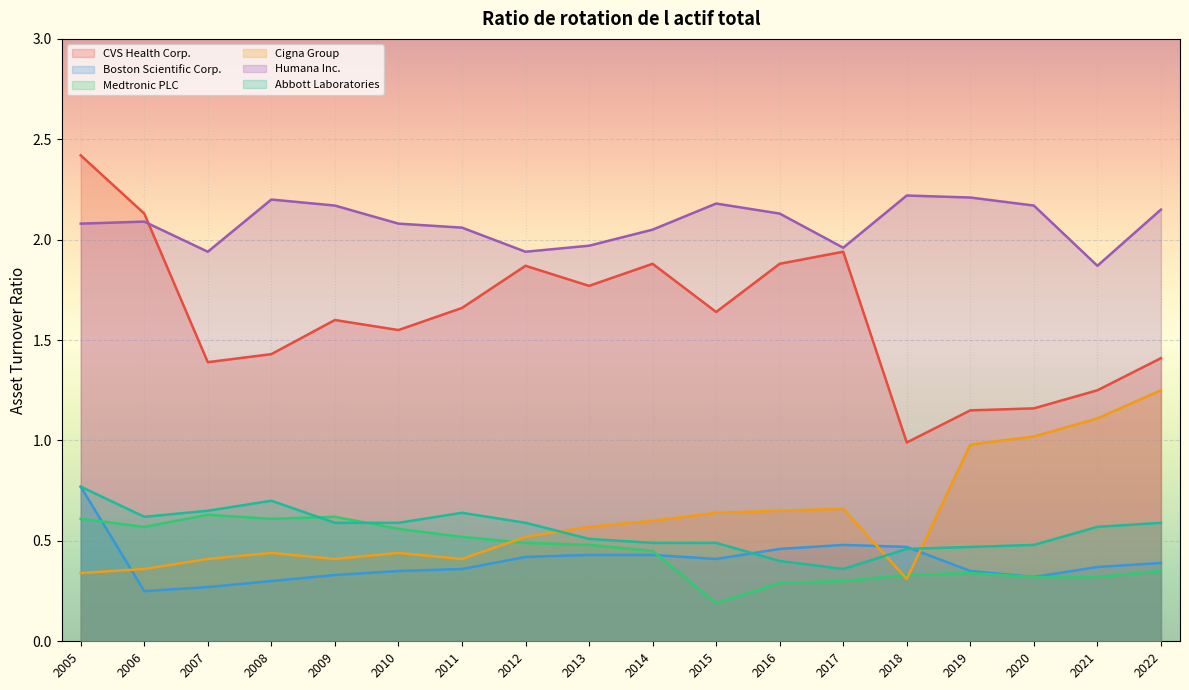

Which series ends up on top after the final intersection of Boston Scientific Corp. and Cigna Group?

Cigna Group